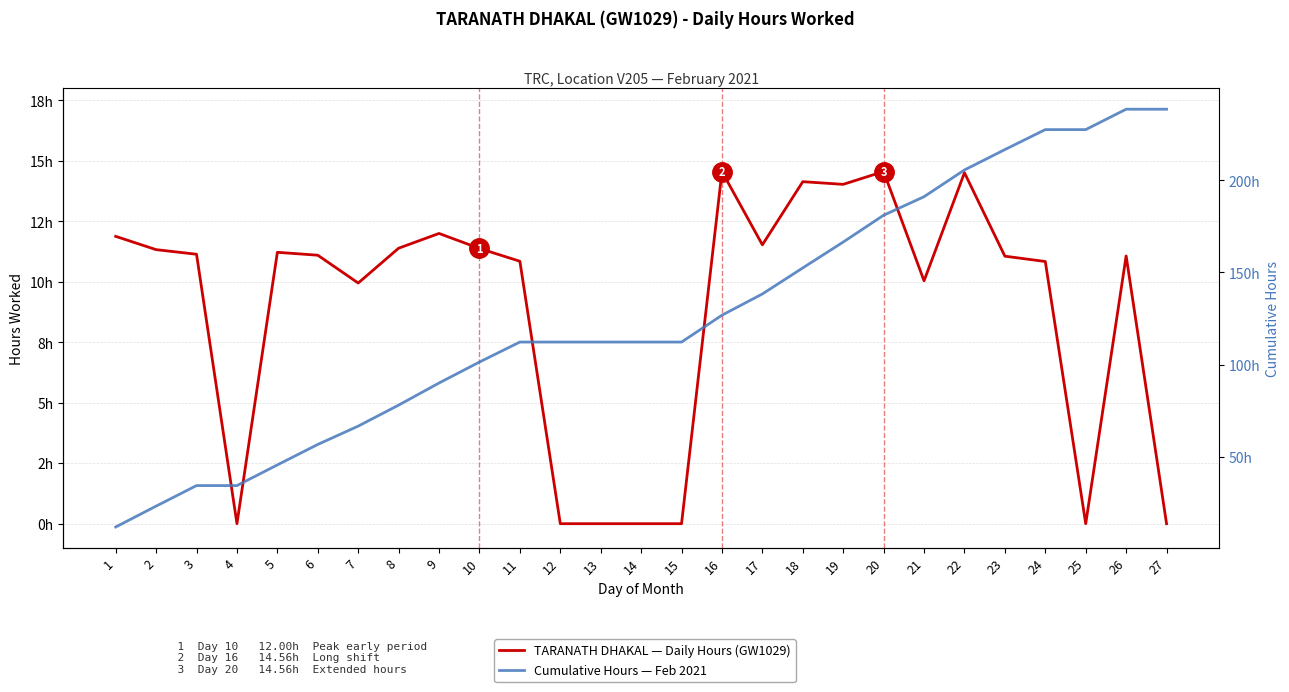

True or false: TARANATH DHAKAL — Daily Hours (GW1029) and Cumulative Hours — Feb 2021 intersect in this chart.

False